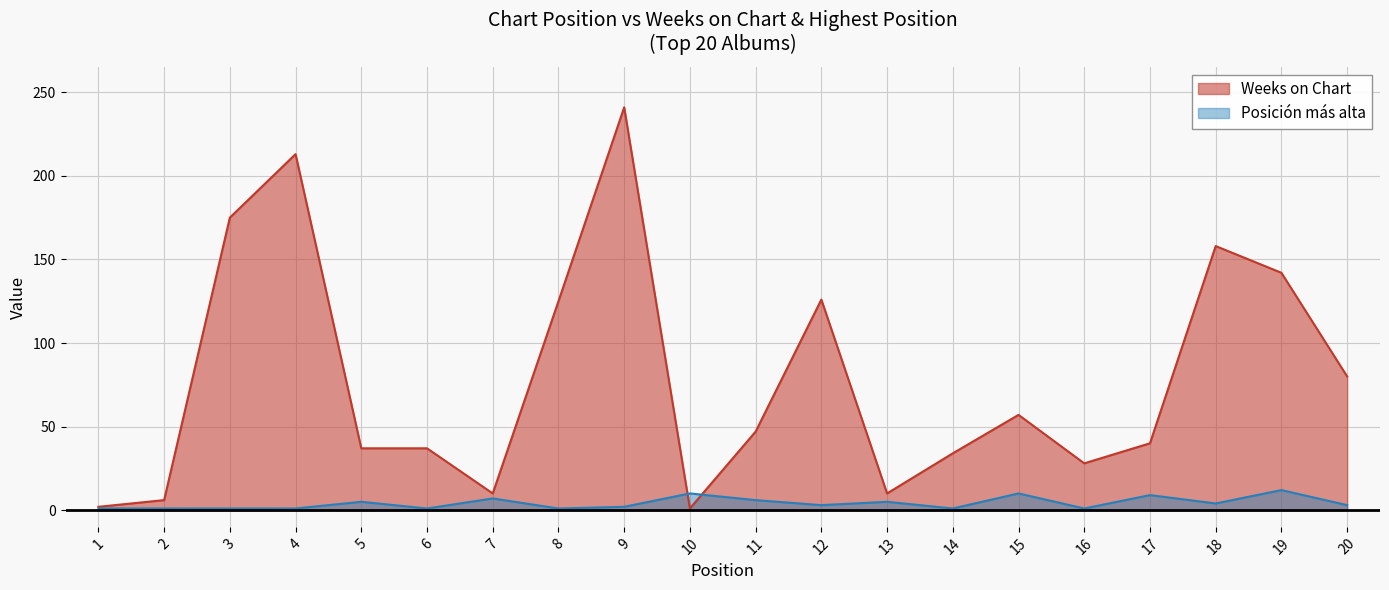

How many intersections are there between Weeks on Chart and Posición más alta?

2